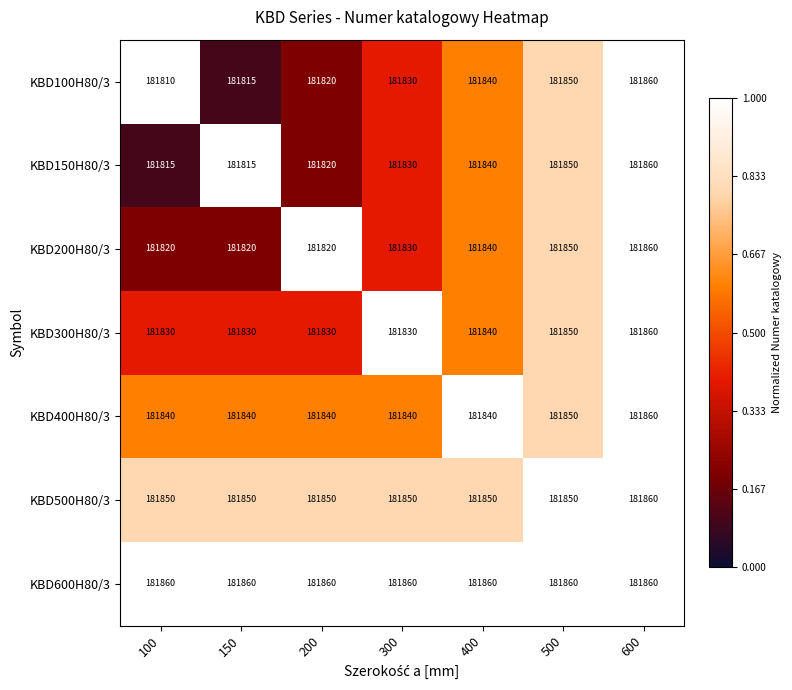

What value does the KBD300H80/3 series have at 150, to the nearest 10?

181830